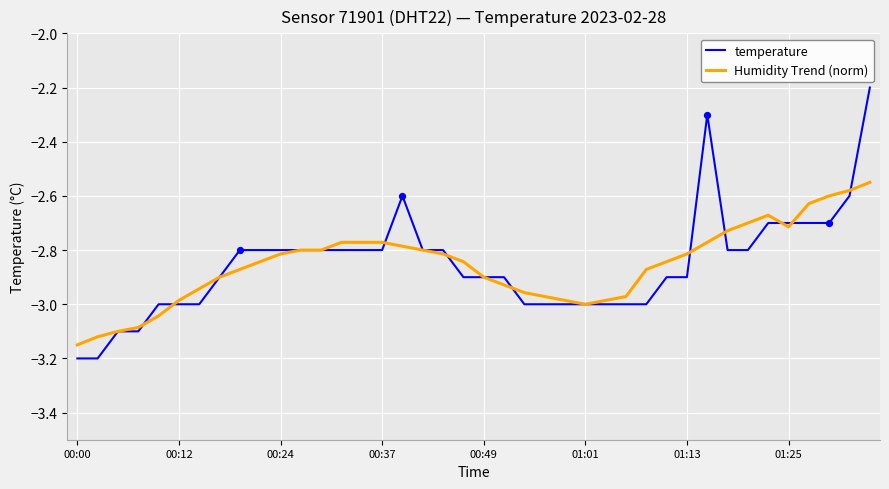

What is the maximum value for temperature?

-2.2